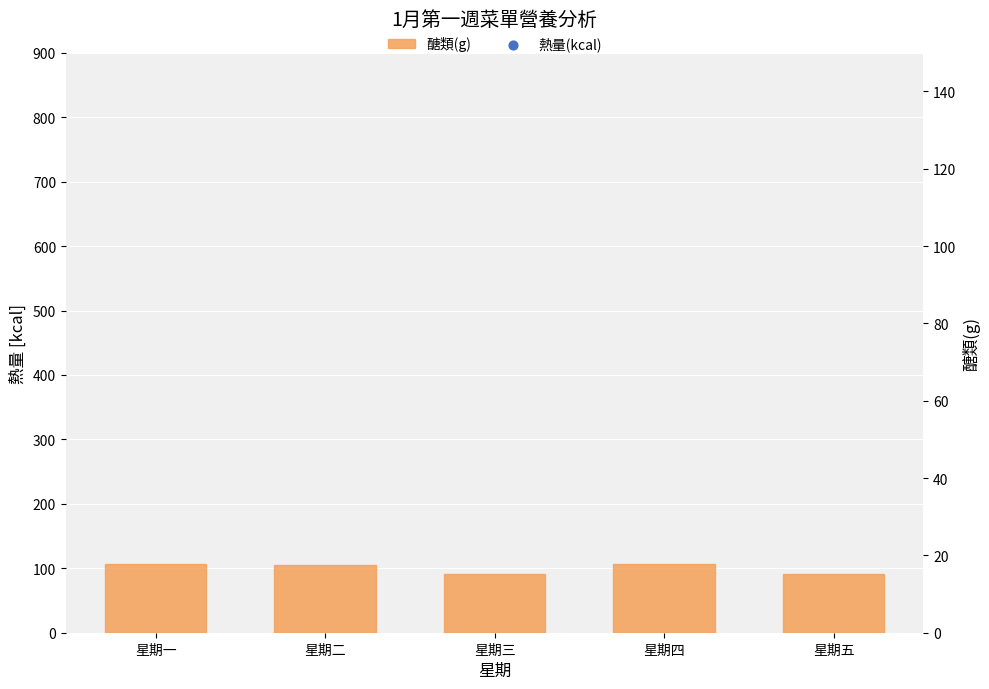

What are all the series names shown in the legend?

醣類(g), 熱量(kcal)